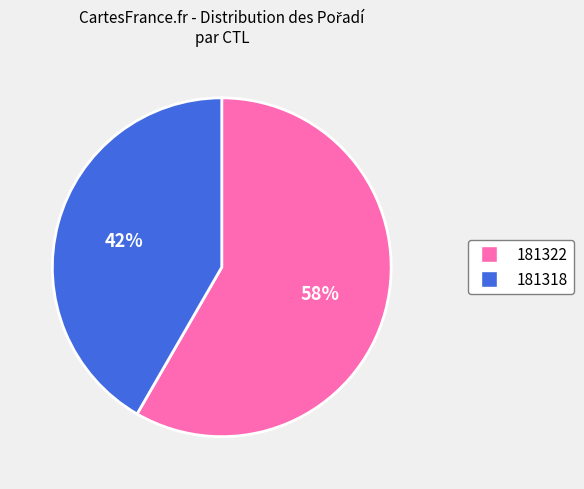

Between 181318 and 181322, which is larger?

181322